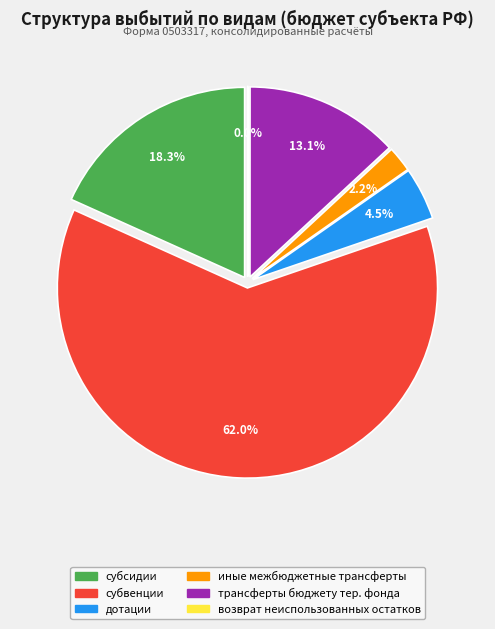

To the nearest percent, what is the average slice percentage?

17%